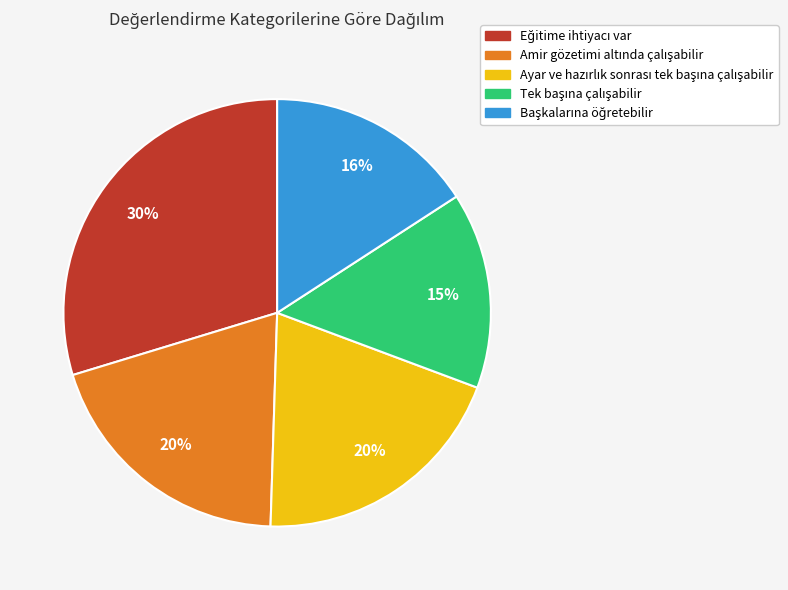

How many segments does this pie chart have?

5